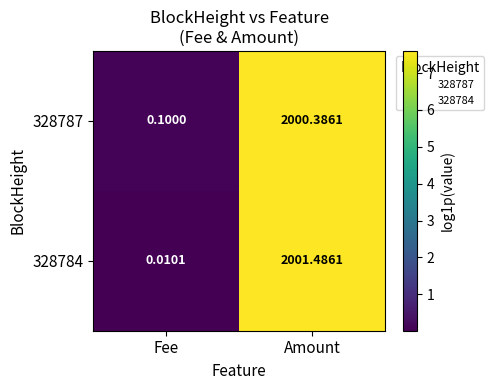

Where is 328784 nearest to the value 1000?

Fee